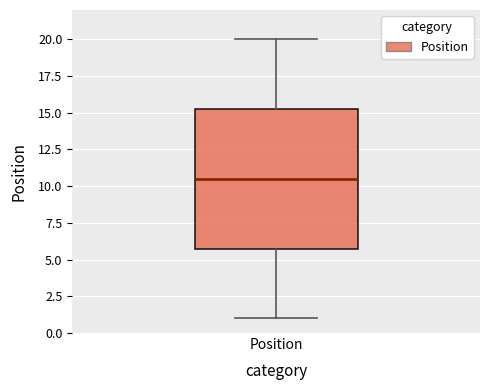

Read this box plot against the y-axis: the position of the median line, the range covered by the box, and the ends of both whiskers. The values are not printed on the chart, so give them approximately, as read against the axis.

median 10.5, box 6.0 to 15.5, whiskers 1.0 to 20.0